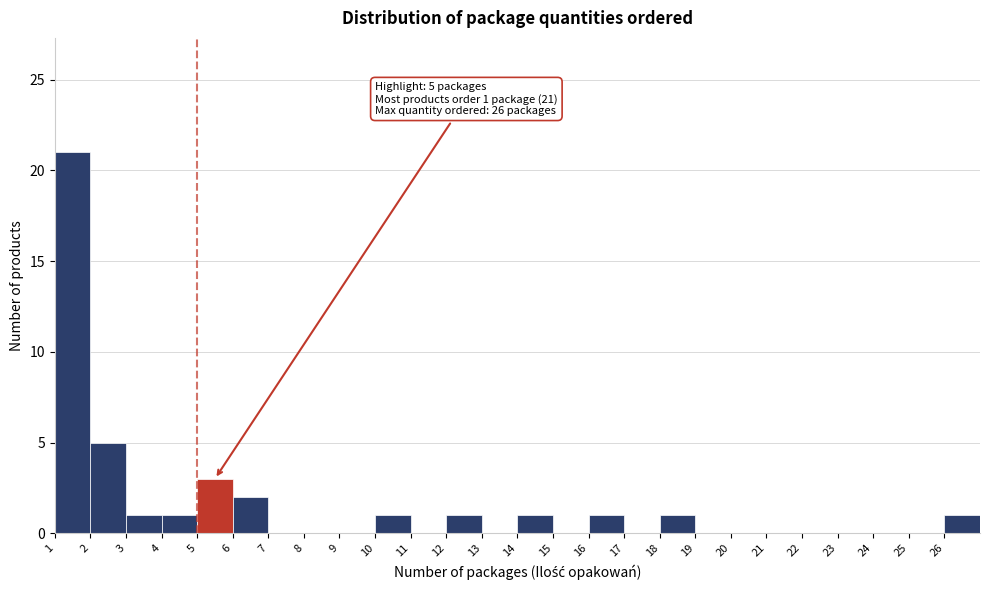

Over which range of the x-axis is the bar tallest?

1 to 2